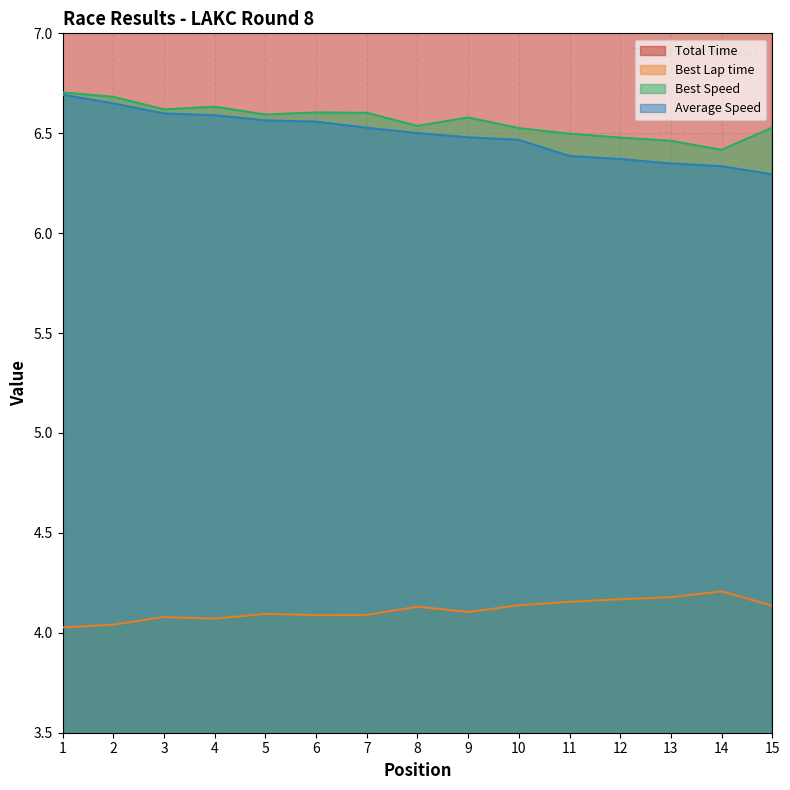

What is the value of the Average Speed point at the 4th from the left?

6.6